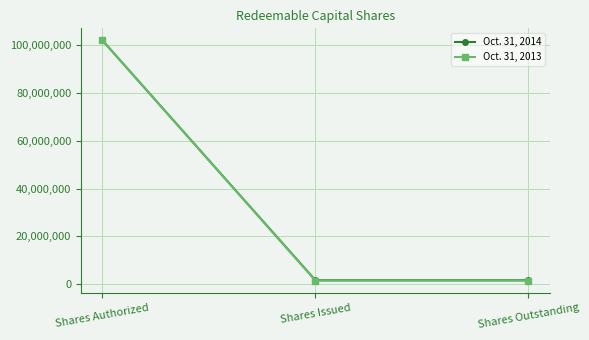

What is the label of the 1st point from the left?

Shares Authorized